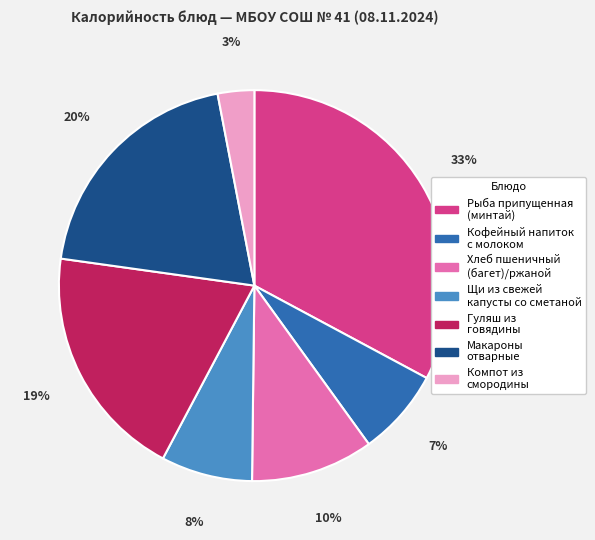

Count the number of slices in the pie.

7